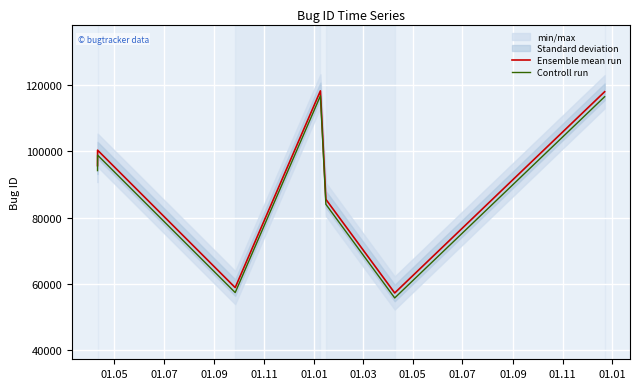

How many values in the Controll run series exceed 94208?

3